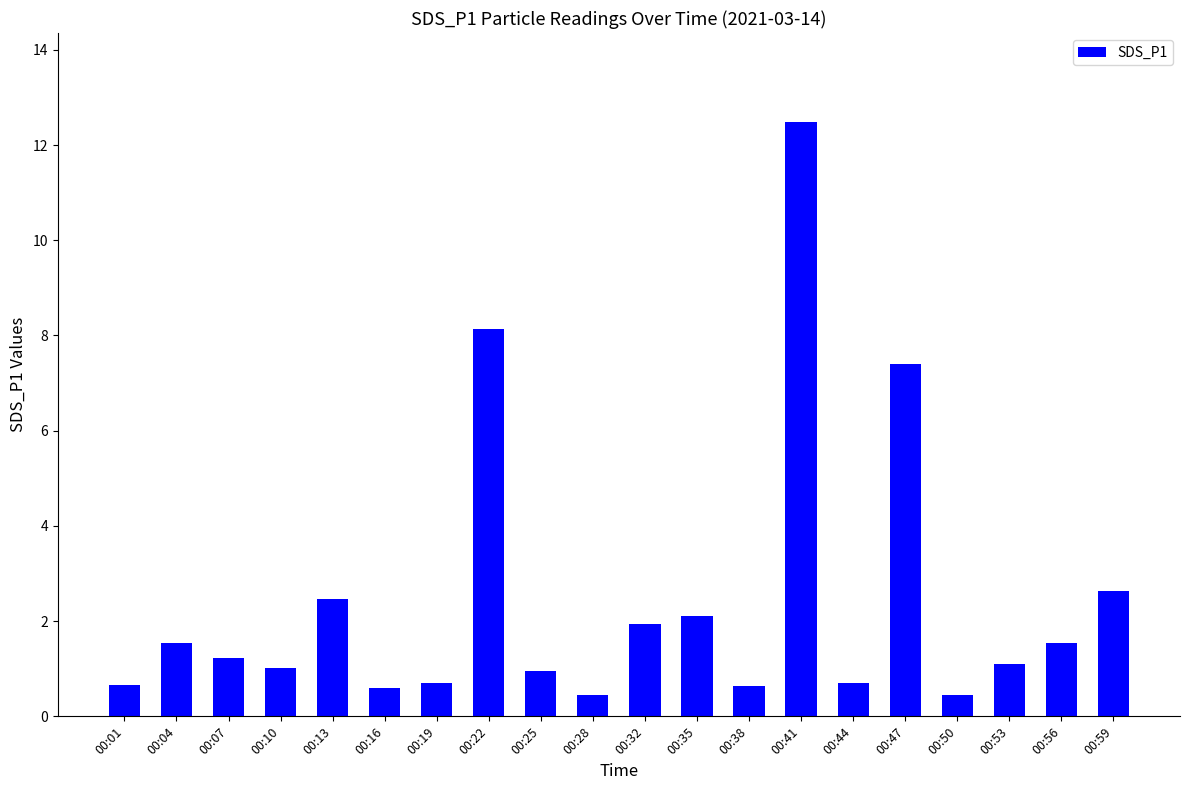

Which label corresponds to the largest value in the chart?

00:41